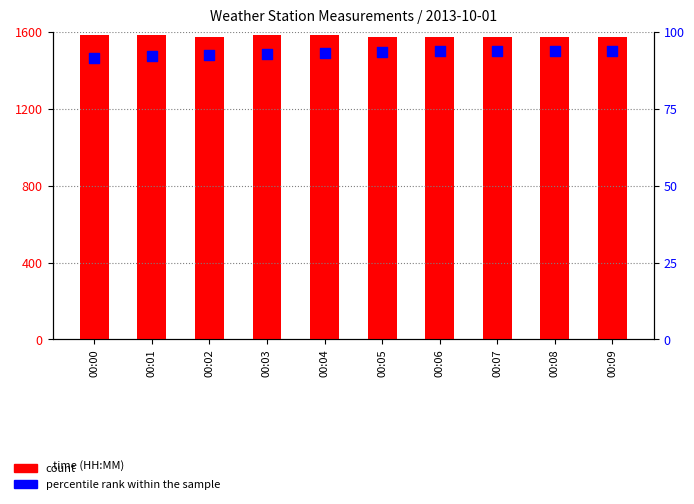

What is the total value across all series at 00:00?

1675.6